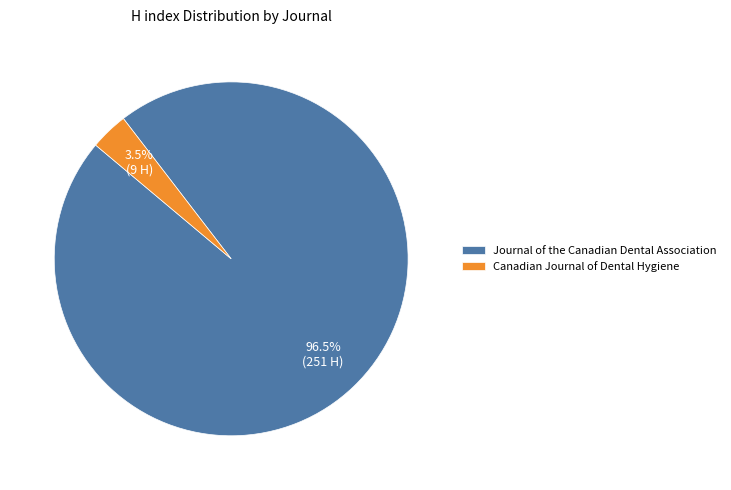

Which has a higher value, Journal of the Canadian Dental Association or Canadian Journal of Dental Hygiene?

Journal of the Canadian Dental Association